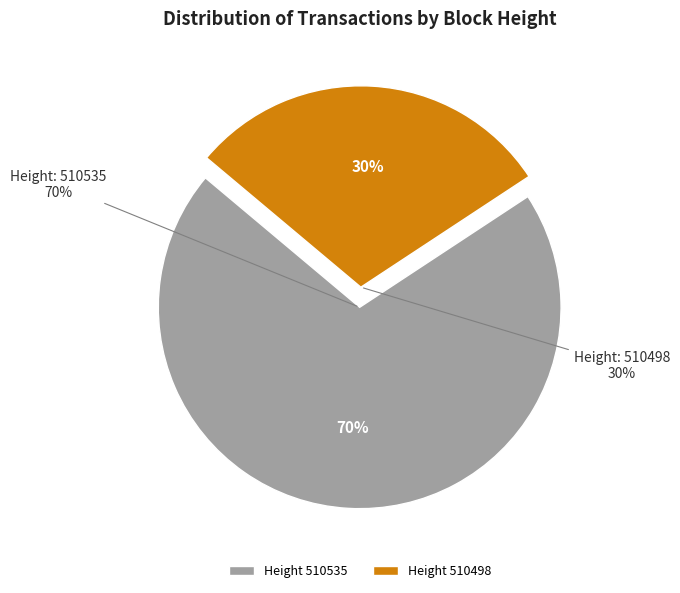

What percentage is the 510535 slice, to the nearest percent?

70%